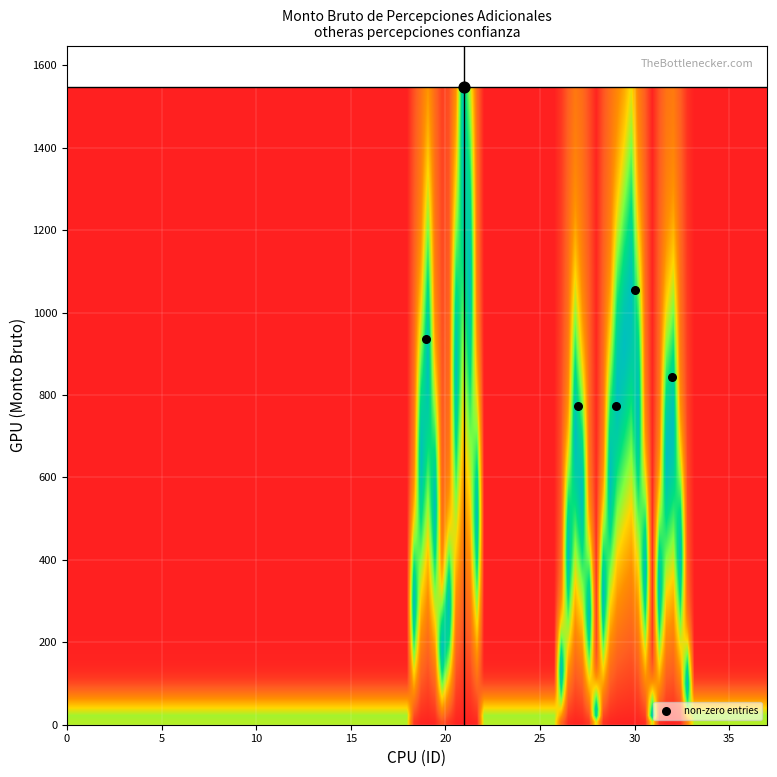

What is the sum of all values?

5932